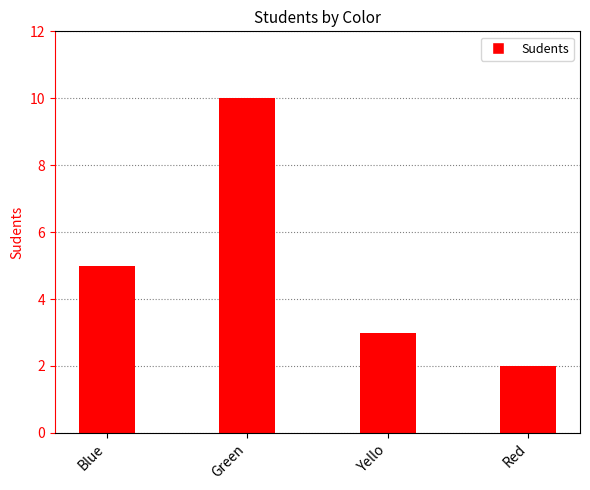

What is the label of the 4th bar from the left?

Red